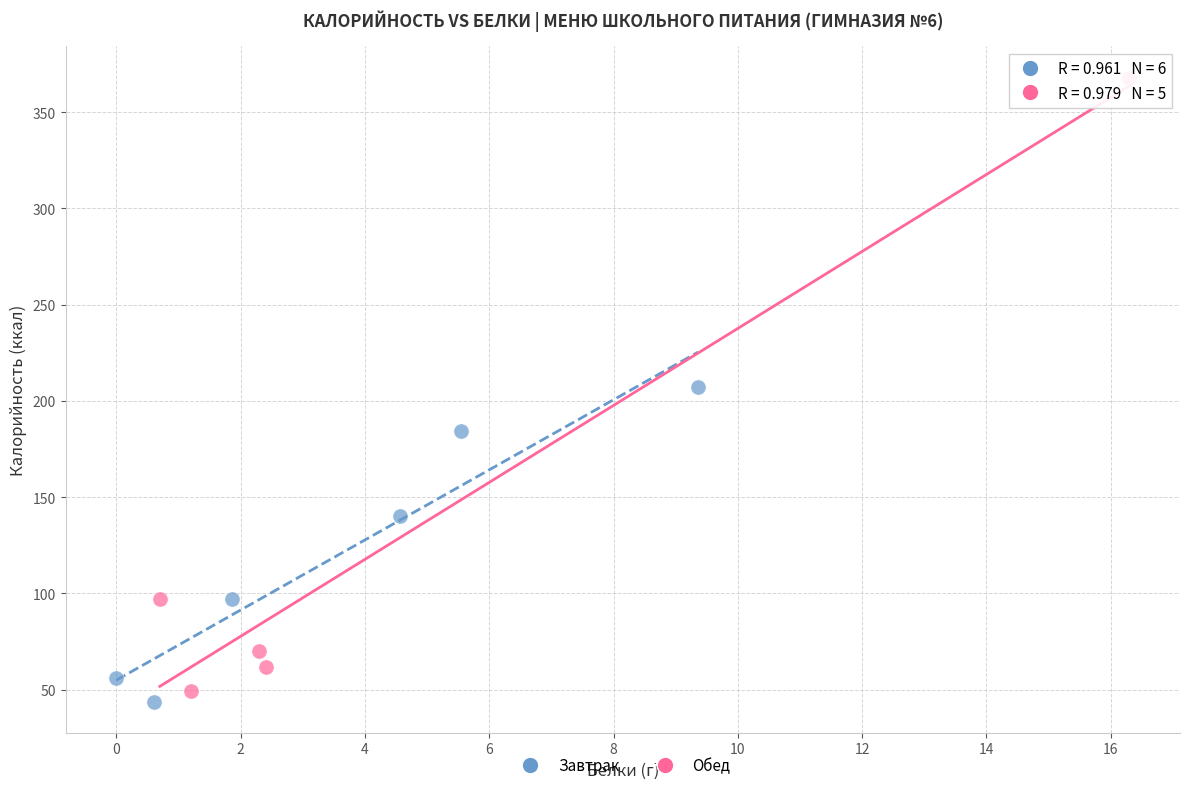

Which series contains the highest Y value?

Обед